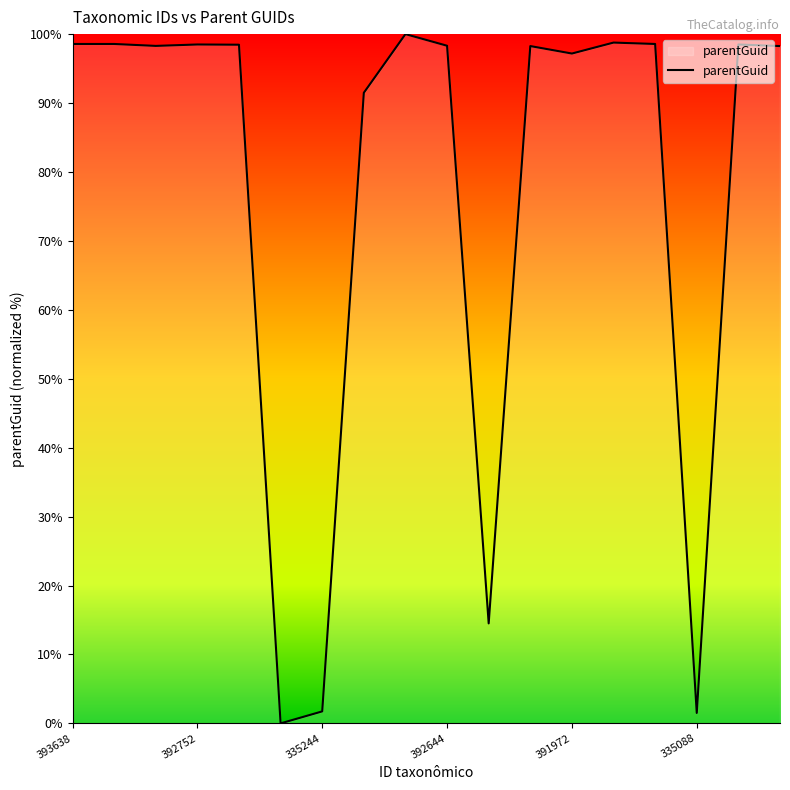

What is the average value?

77.2